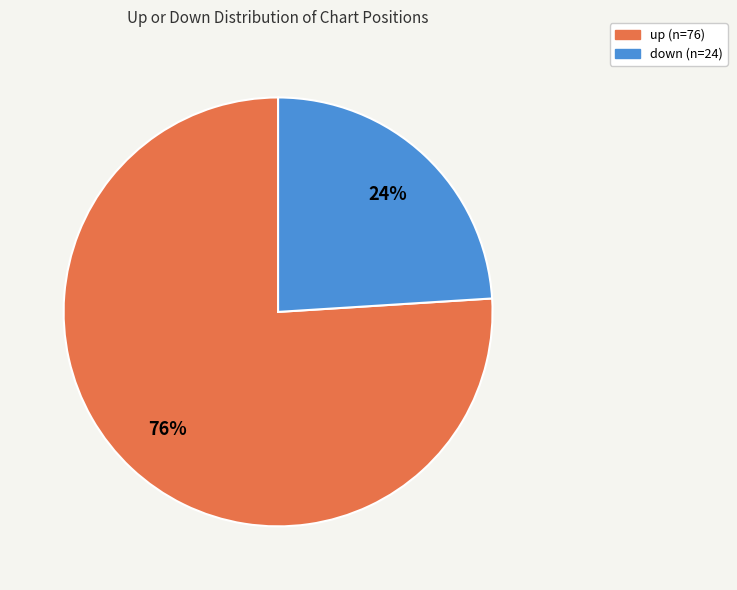

Is the sum of up and down greater than half?

Yes